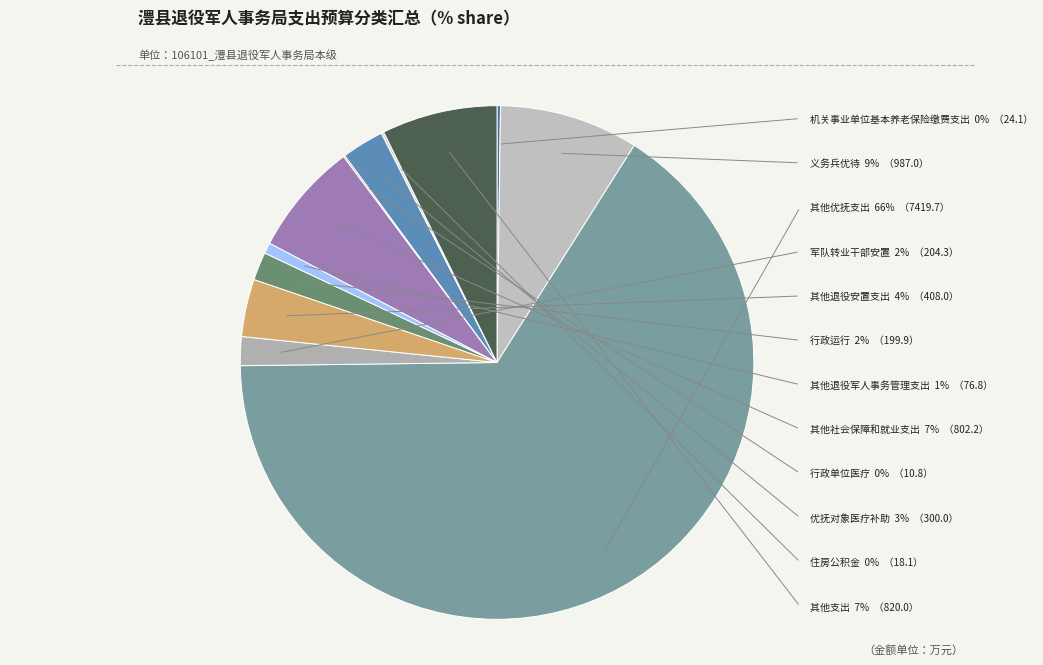

To the nearest percent, what is the average slice percentage?

8%